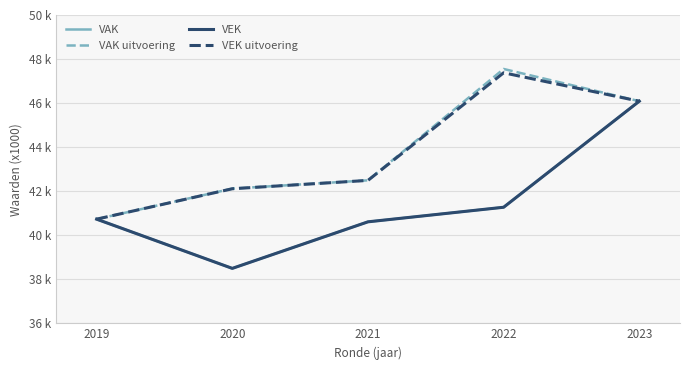

Is this an area chart (filled region under the line)?

No